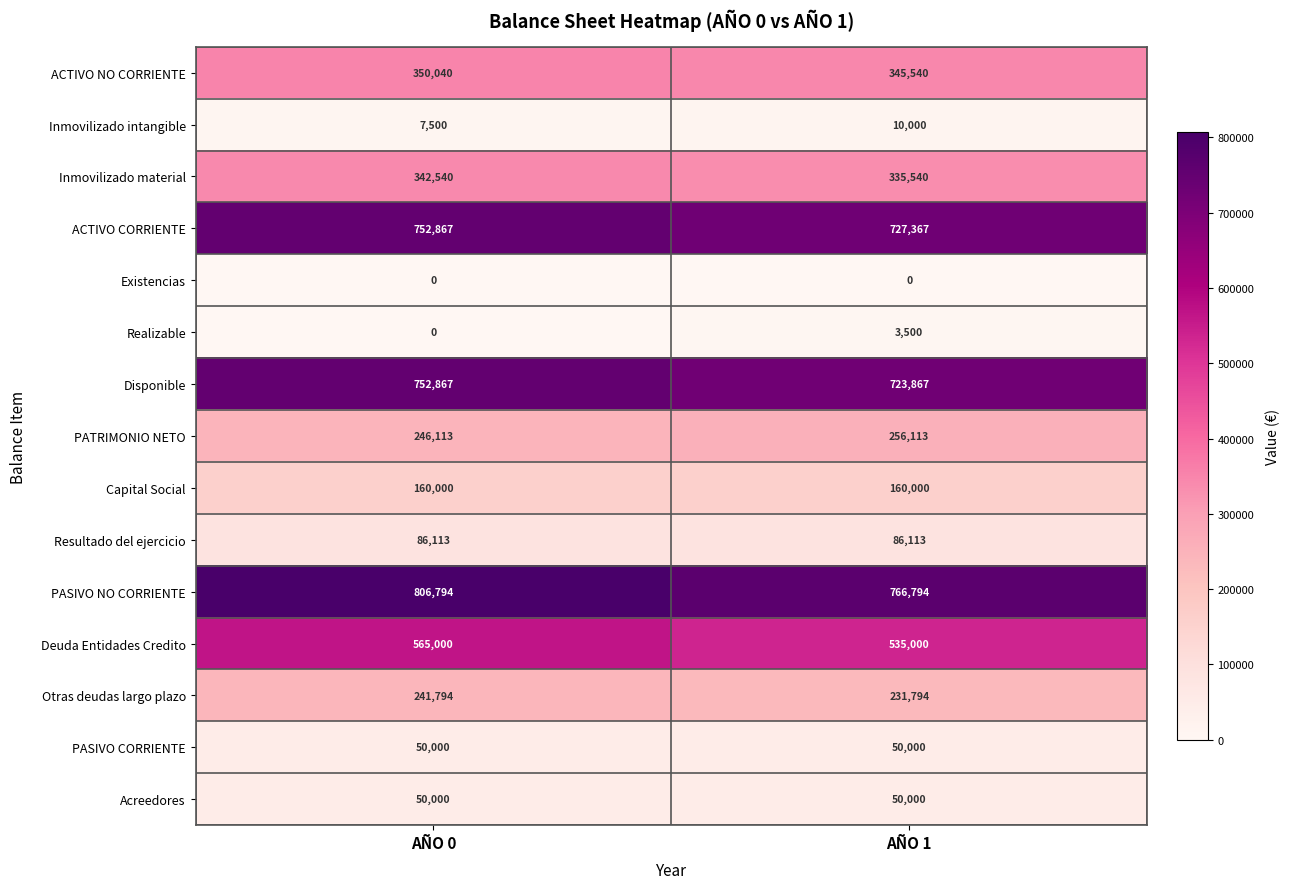

List the labels in order of Otras deudas largo plazo value, largest first.

AÑO 0, AÑO 1